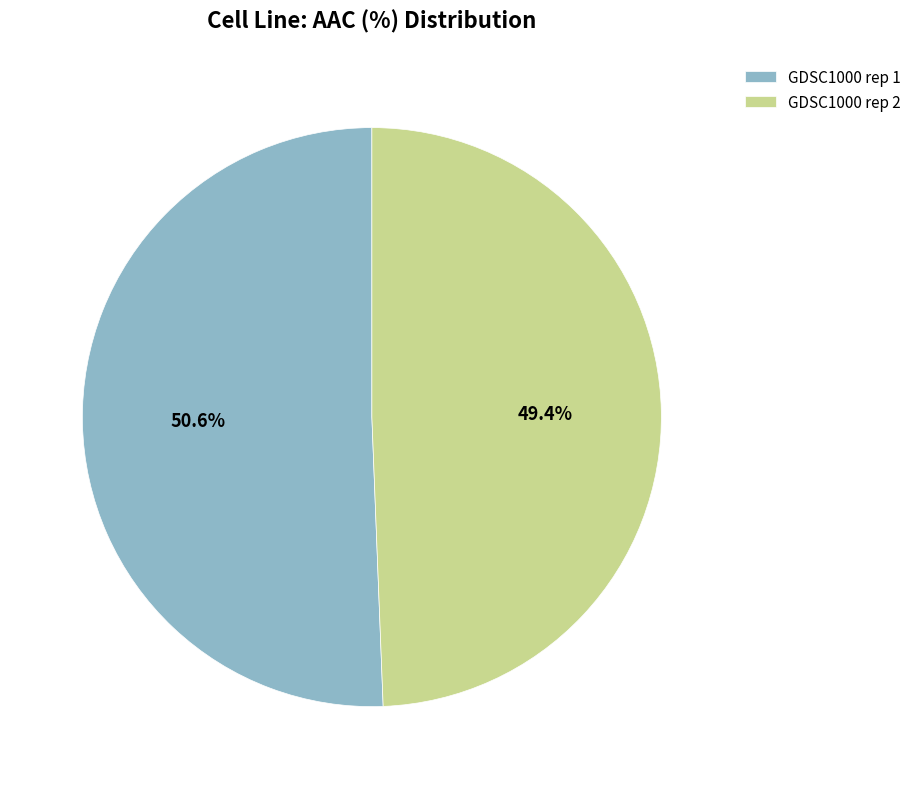

Approximately how many times larger is the value at GDSC1000 rep 1 compared to GDSC1000 rep 2?

1.0